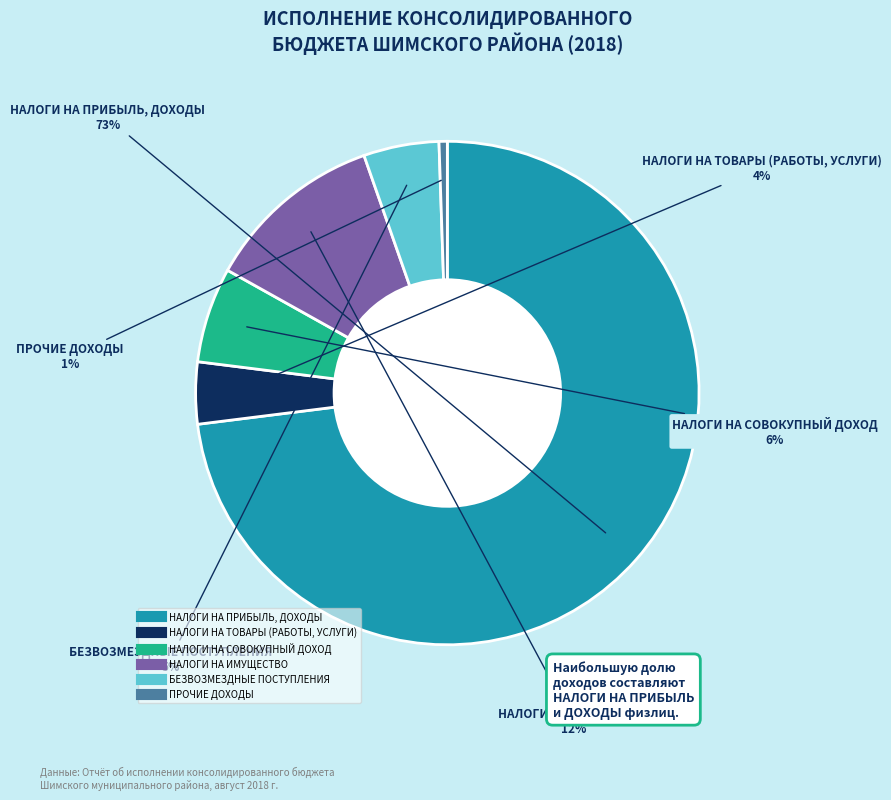

Is it true that НАЛОГИ НА ПРИБЫЛЬ, ДОХОДЫ is 62% of the pie?

False